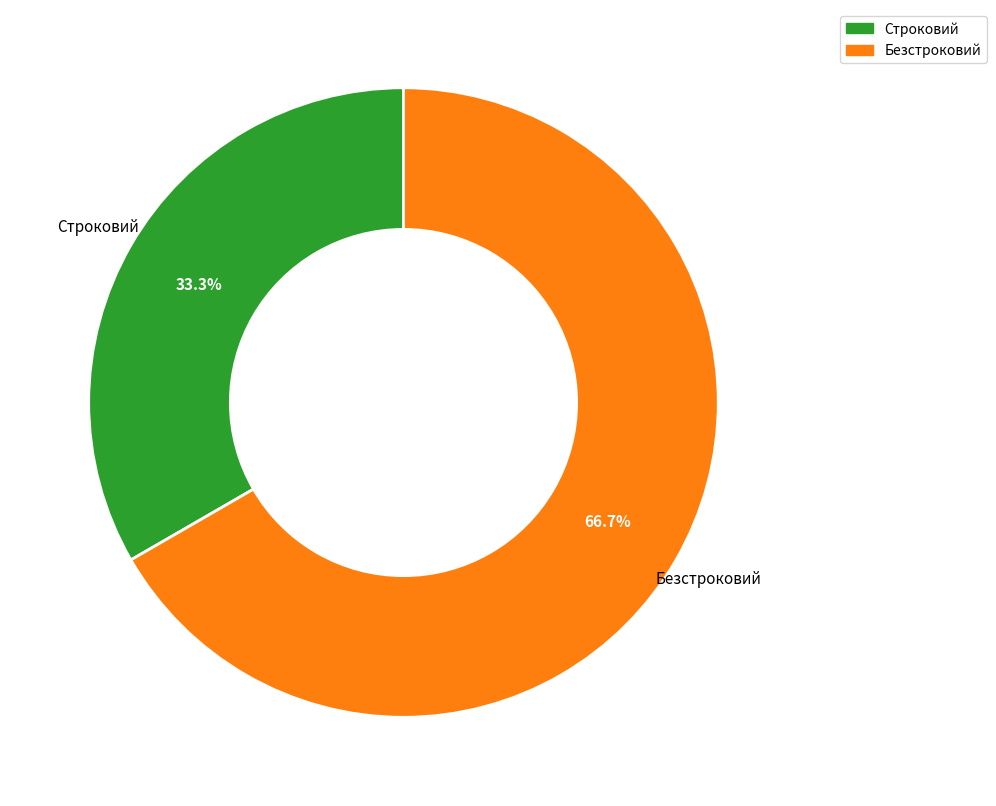

To the nearest percent, what percentage of the pie is Безстроковий?

67%